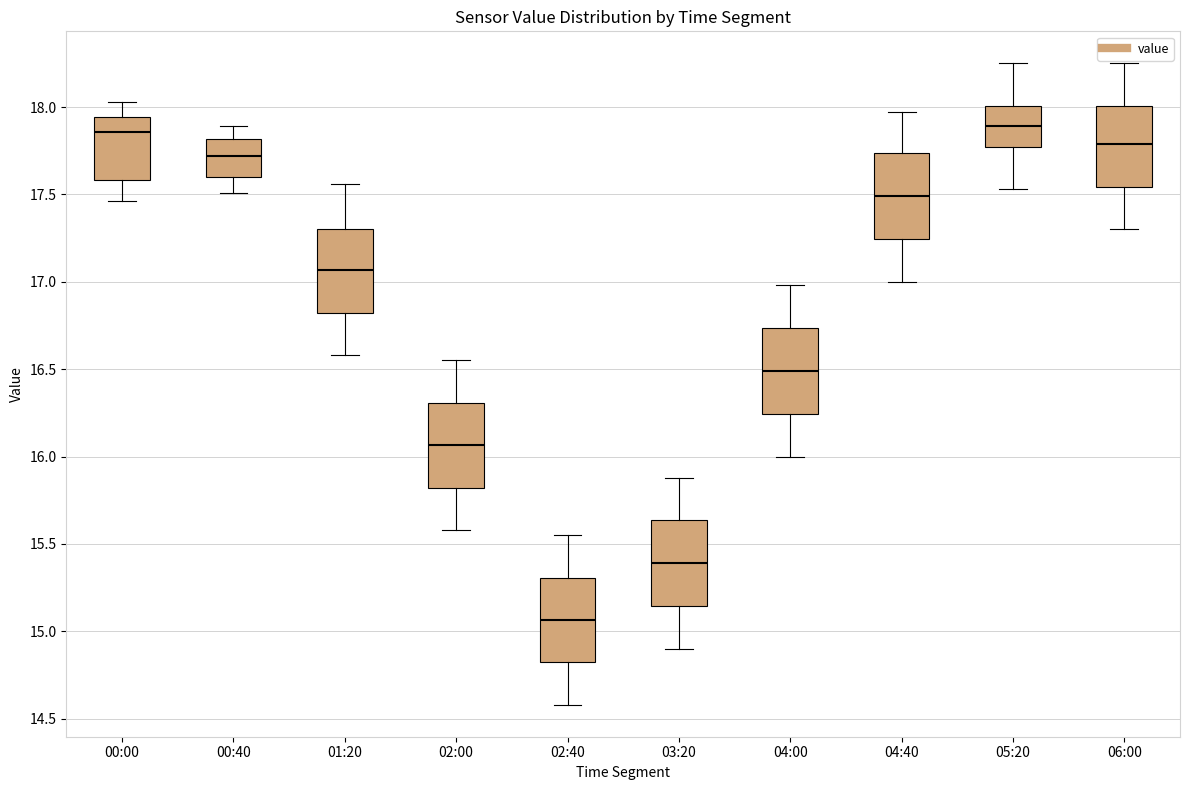

Where does the upper whisker of the box for 03:20 end on the y-axis? The values are not printed on the chart, so give them approximately, as read against the axis.

15.90